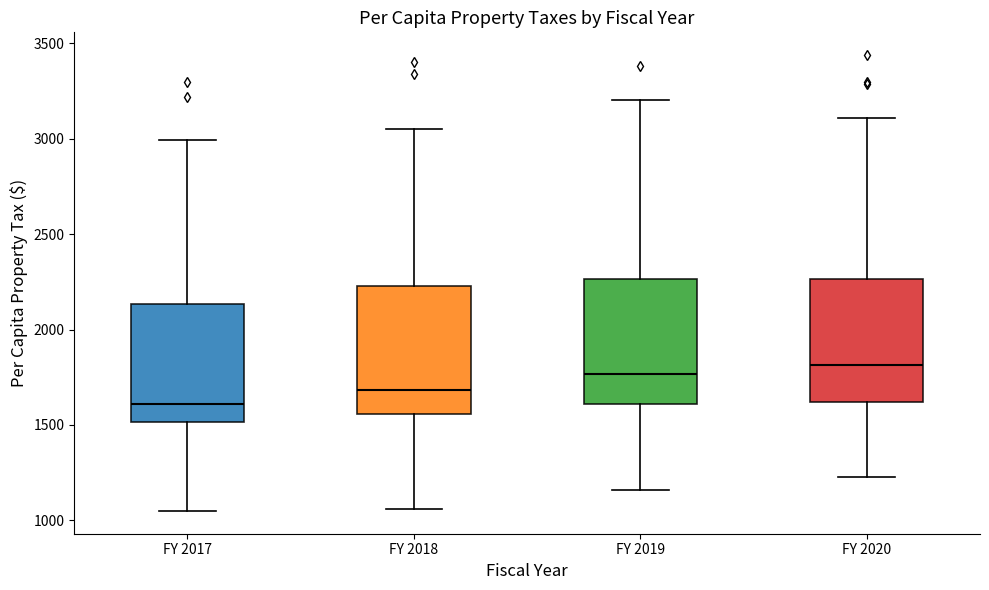

Which box has the highest median line?

FY 2020